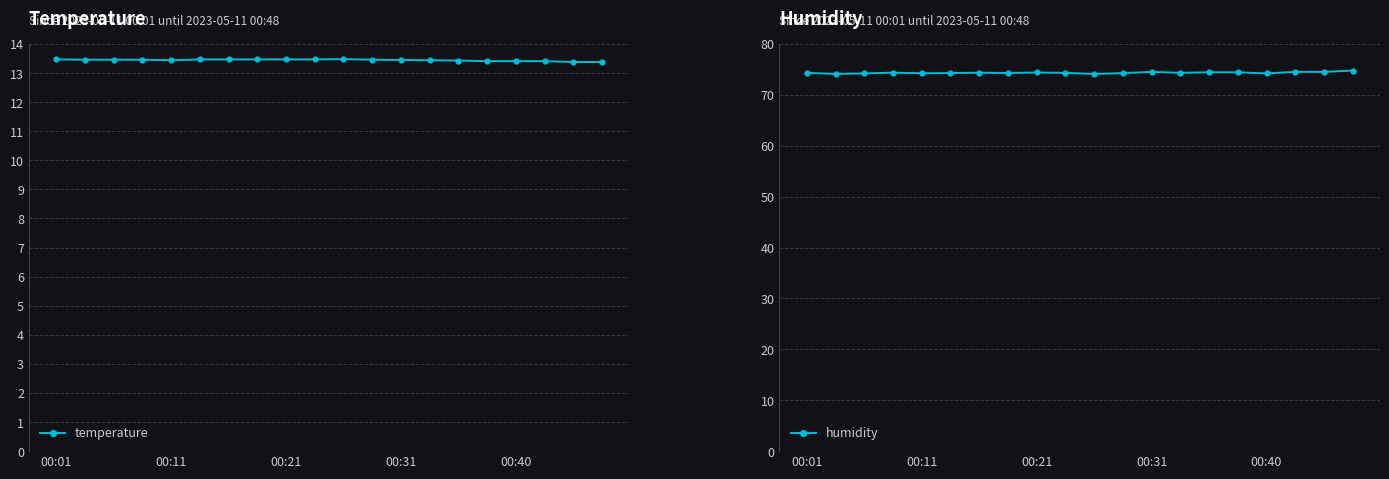

At 9, list the series in order from smallest to largest.

temperature, humidity